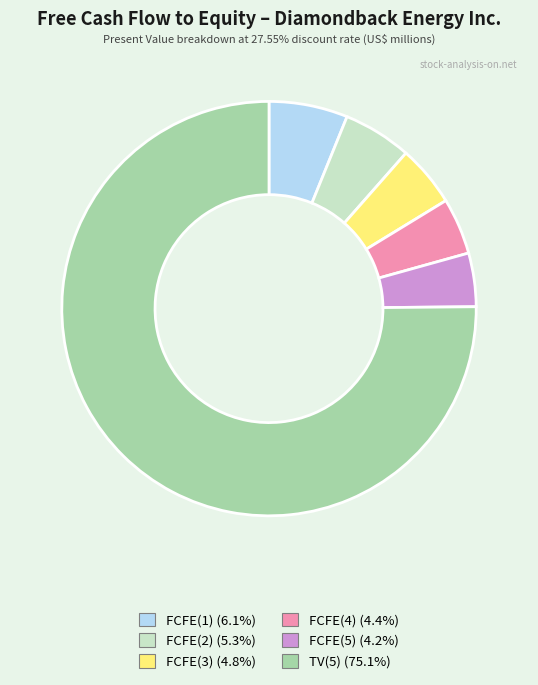

Do FCFE(5) and FCFE(3) together represent more than half of the pie?

No